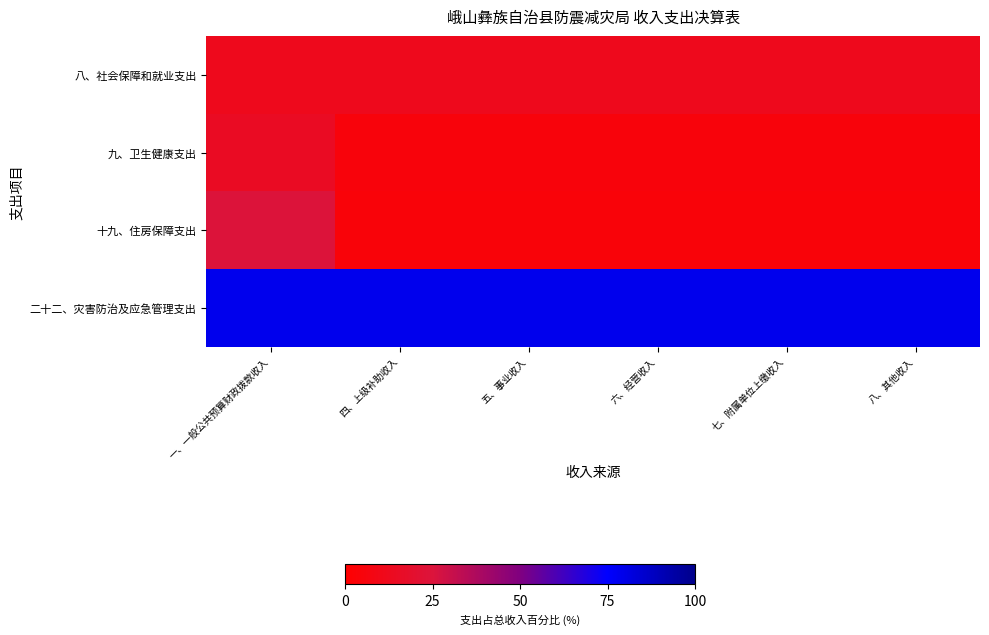

Which series has the largest total across all categories?

二十二、灾害防治及应急管理支出